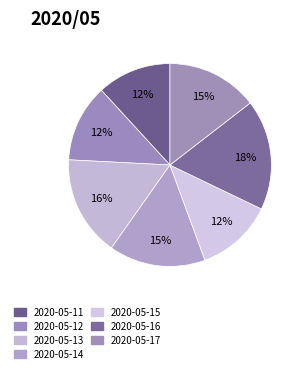

Which category has the smallest portion of the pie?

2020-05-11